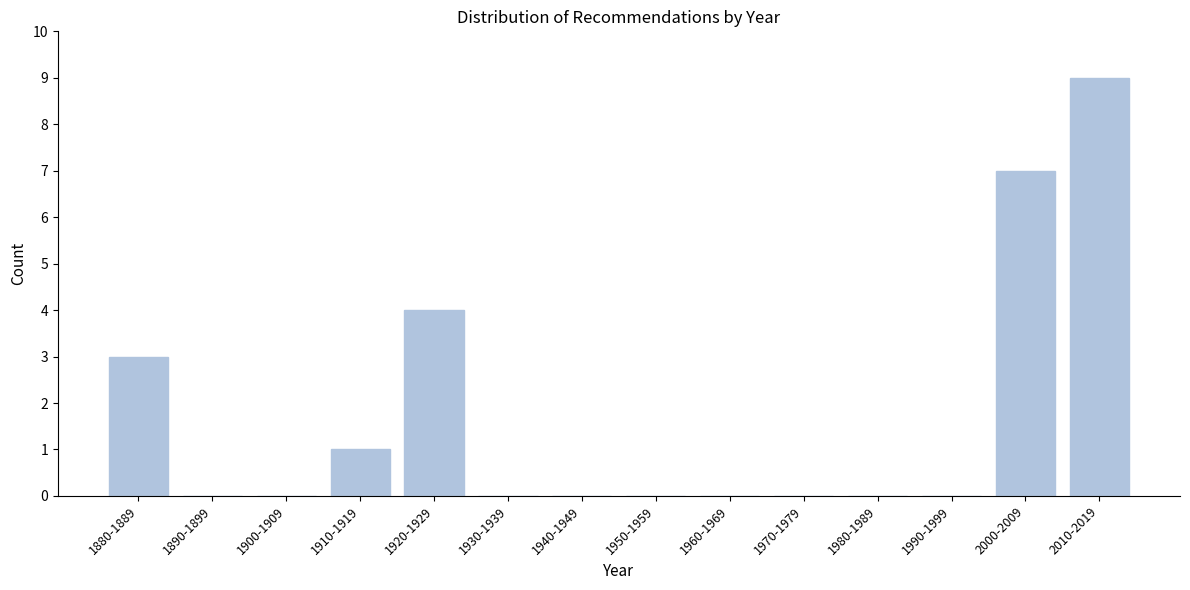

Reading left to right, list all the values displayed in this chart.

1880-1889=3	1890-1899=0	1900-1909=0	1910-1919=1	1920-1929=4	1930-1939=0	1940-1949=0	1950-1959=0	1960-1969=0	1970-1979=0	1980-1989=0	1990-1999=0	2000-2009=7	2010-2019=9